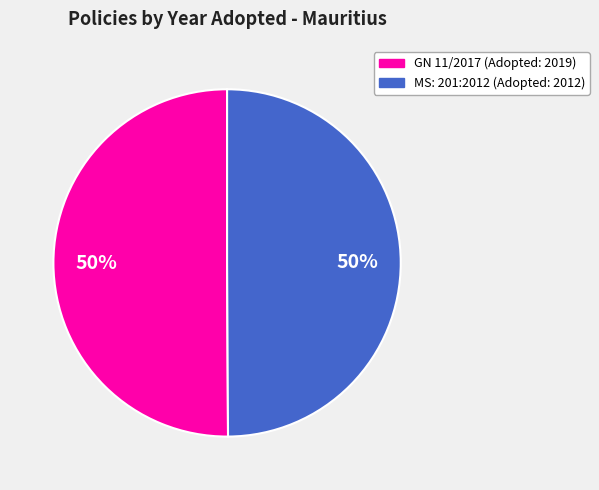

Is the sum of GN 11/2017 (Adopted: 2019) and MS: 201:2012 (Adopted: 2012) greater than half?

Yes